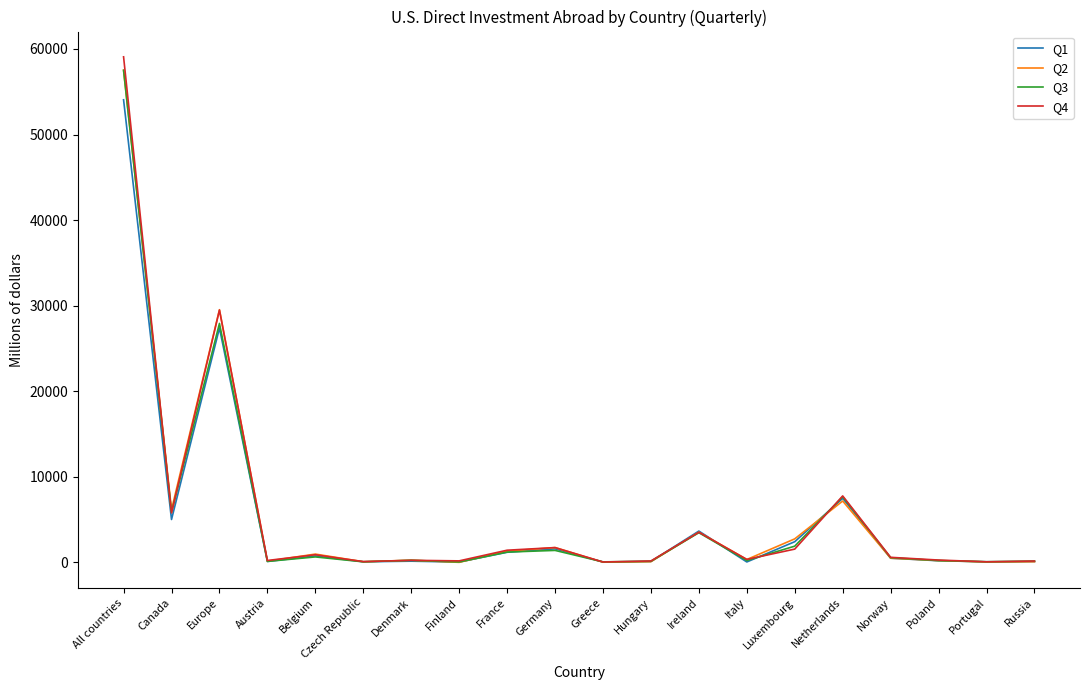

True or false: Q3 has more than 0 points higher than both neighbors.

True